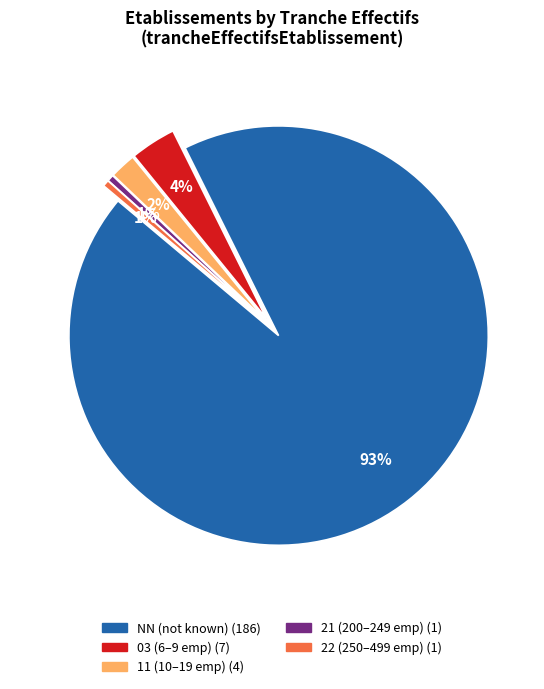

Does any single category account for the majority?

Yes